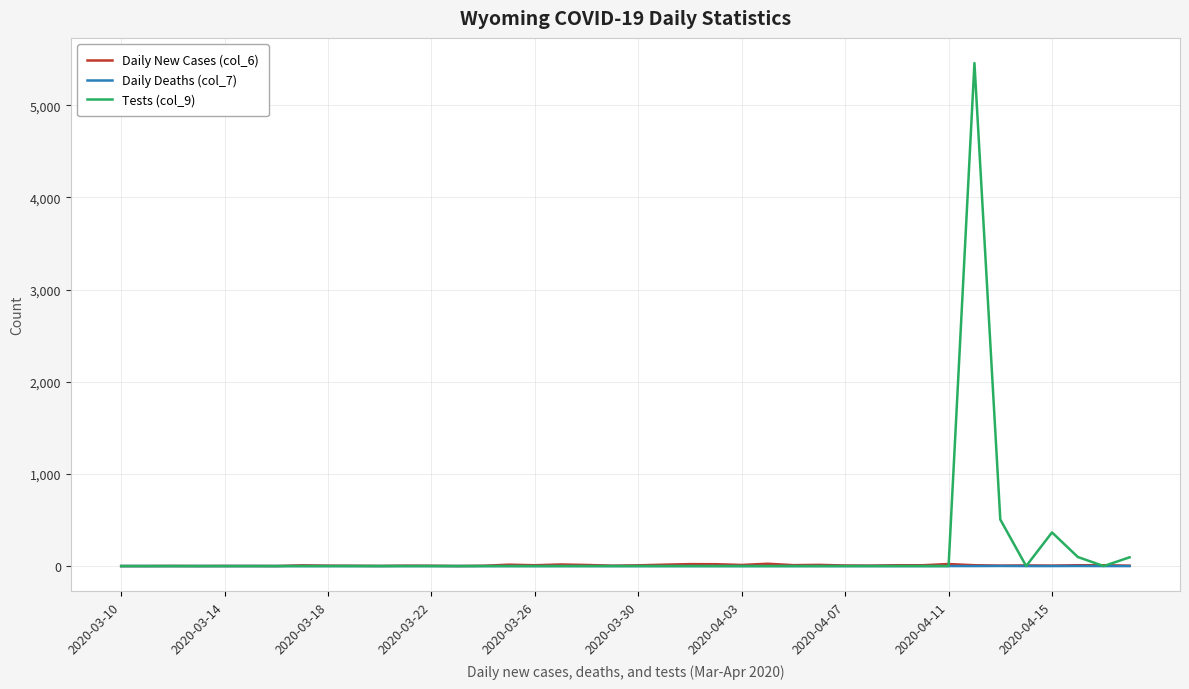

What is the maximum value shown in the chart?

5459